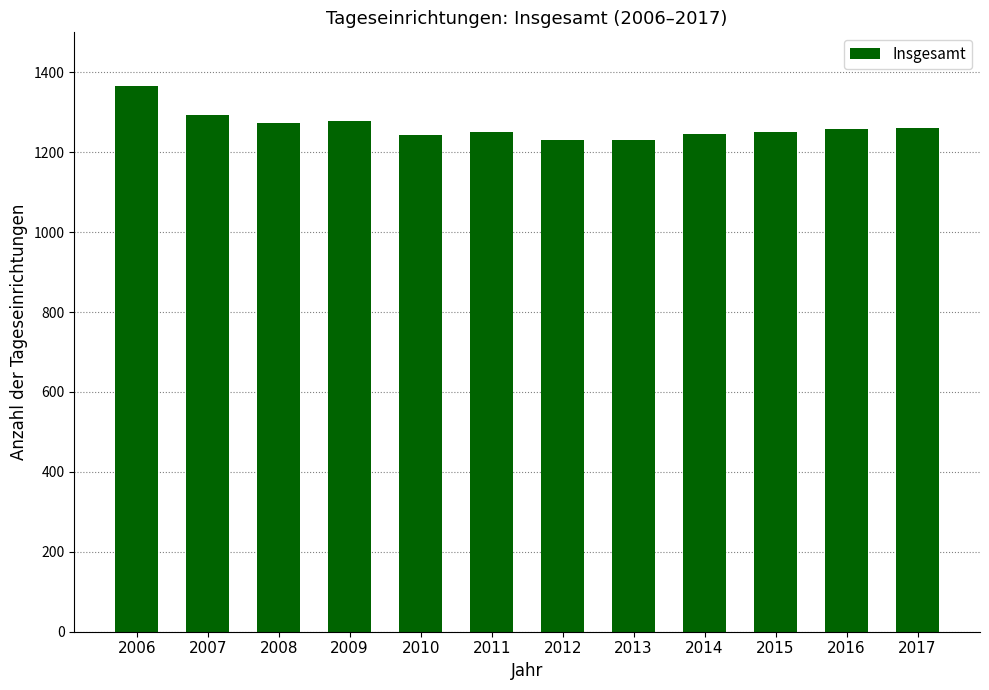

What is the change in value from 2006 to 2008?

-92